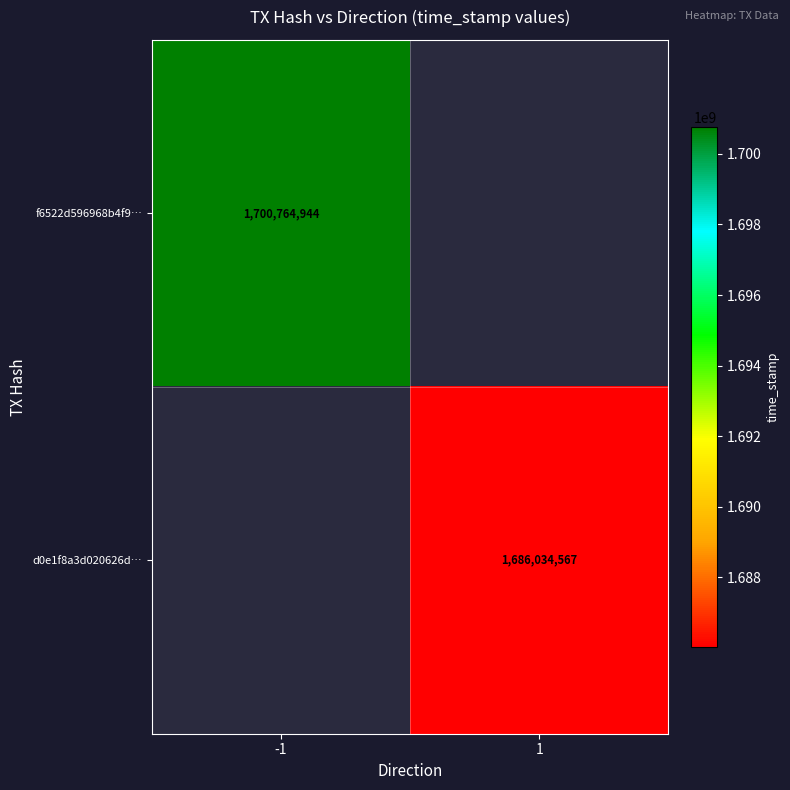

True or false: f6522d596968b4f9… has a value of 1700764944 at -1.

True